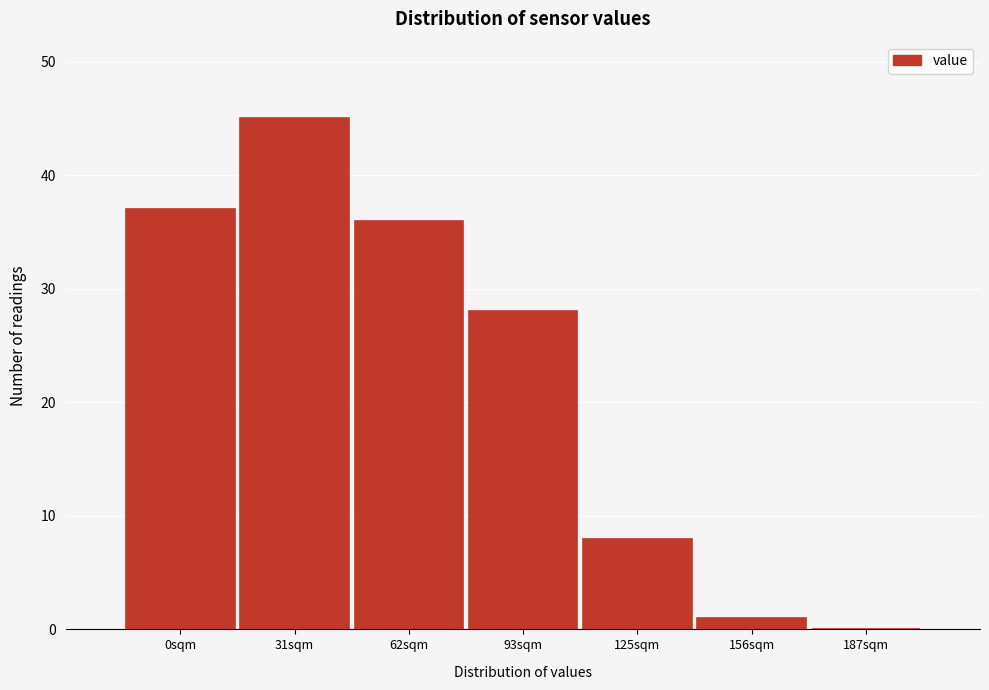

Reading right to left, transcribe all the data shown in this chart.

187sqm=0	156sqm=1	125sqm=8	93sqm=28	62sqm=36	31sqm=45	0sqm=37